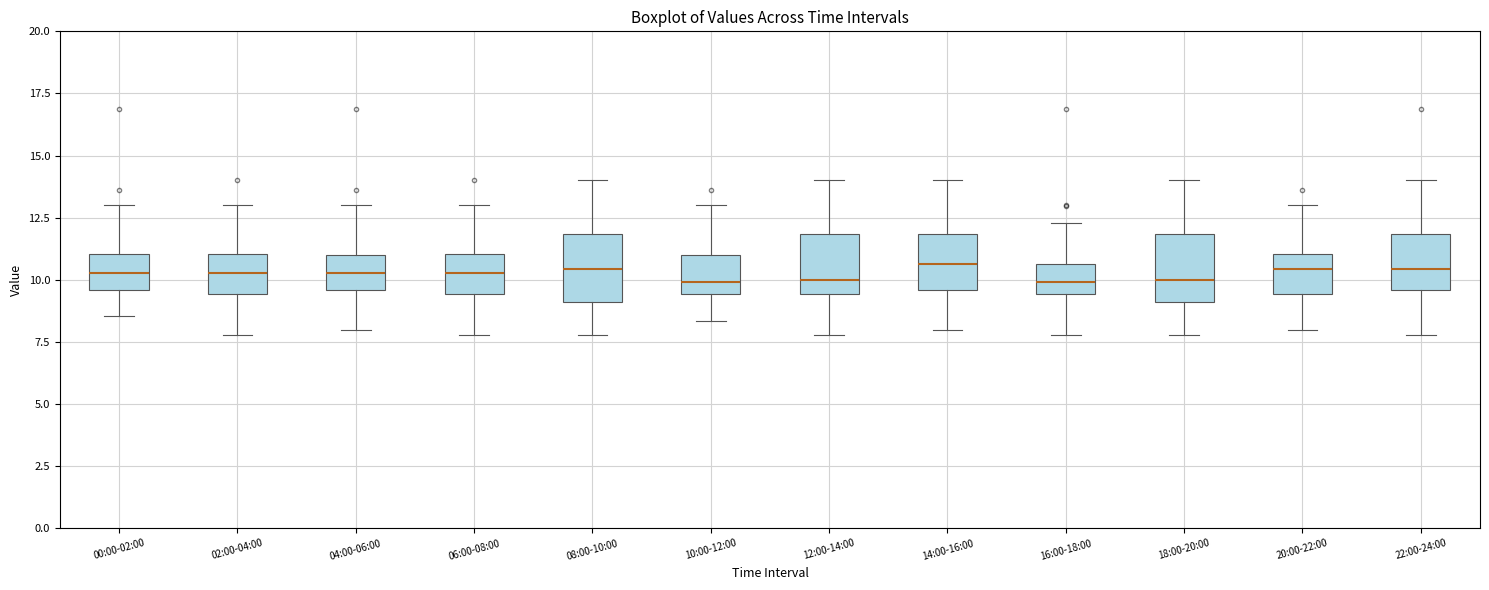

Reading left to right, read every box against the y-axis: the position of its median line, the range the box covers, and the ends of its whiskers. The values are not printed on the chart, so give them approximately, as read against the axis.

00:00-02:00: median 10.5, box 9.5 to 11.0, whiskers 8.5 to 13.0
02:00-04:00: median 10.5, box 9.5 to 11.0, whiskers 8.0 to 13.0
04:00-06:00: median 10.5, box 9.5 to 11.0, whiskers 8.0 to 13.0
06:00-08:00: median 10.5, box 9.5 to 11.0, whiskers 8.0 to 13.0
08:00-10:00: median 10.5, box 9.0 to 12.0, whiskers 8.0 to 14.0
10:00-12:00: median 10.0, box 9.5 to 11.0, whiskers 8.5 to 13.0
12:00-14:00: median 10.0, box 9.5 to 12.0, whiskers 8.0 to 14.0
14:00-16:00: median 10.5, box 9.5 to 12.0, whiskers 8.0 to 14.0
16:00-18:00: median 10.0, box 9.5 to 10.5, whiskers 8.0 to 12.5
18:00-20:00: median 10.0, box 9.0 to 12.0, whiskers 8.0 to 14.0
20:00-22:00: median 10.5, box 9.5 to 11.0, whiskers 8.0 to 13.0
22:00-24:00: median 10.5, box 9.5 to 12.0, whiskers 8.0 to 14.0